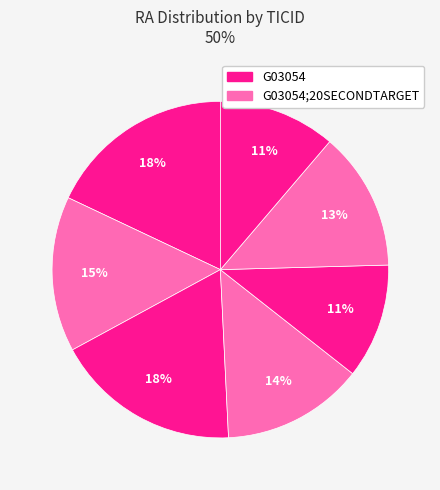

Count the number of slices in the pie.

7